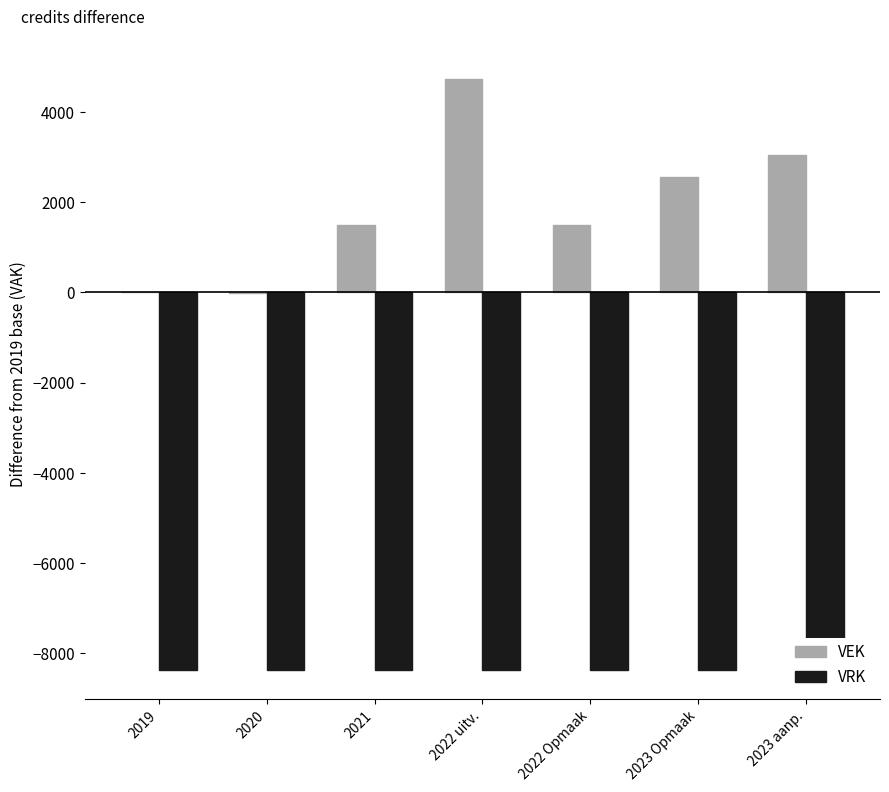

What is the value of the VRK bar at the 4th from the left?

-8360